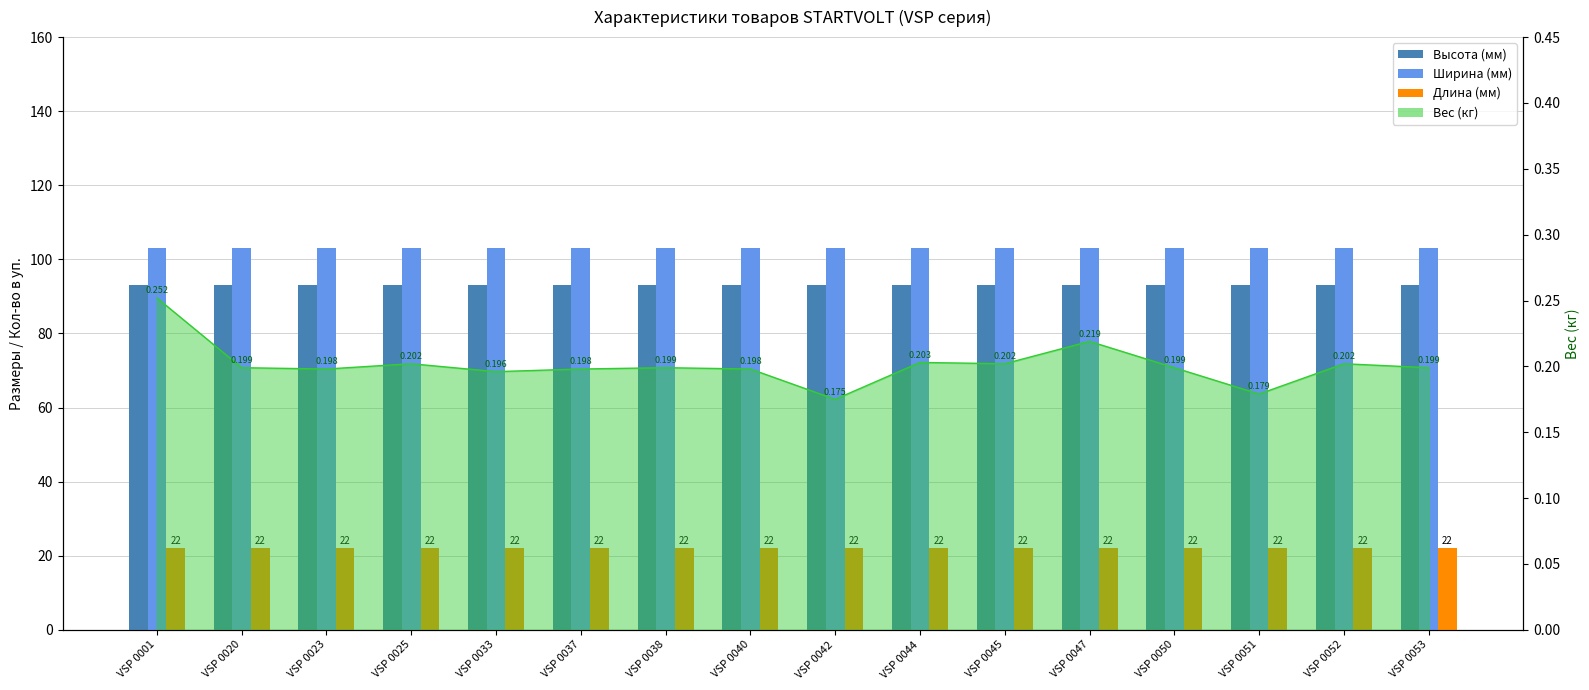

What is the approximate value of Длина (мм) at VSP 0053?

22